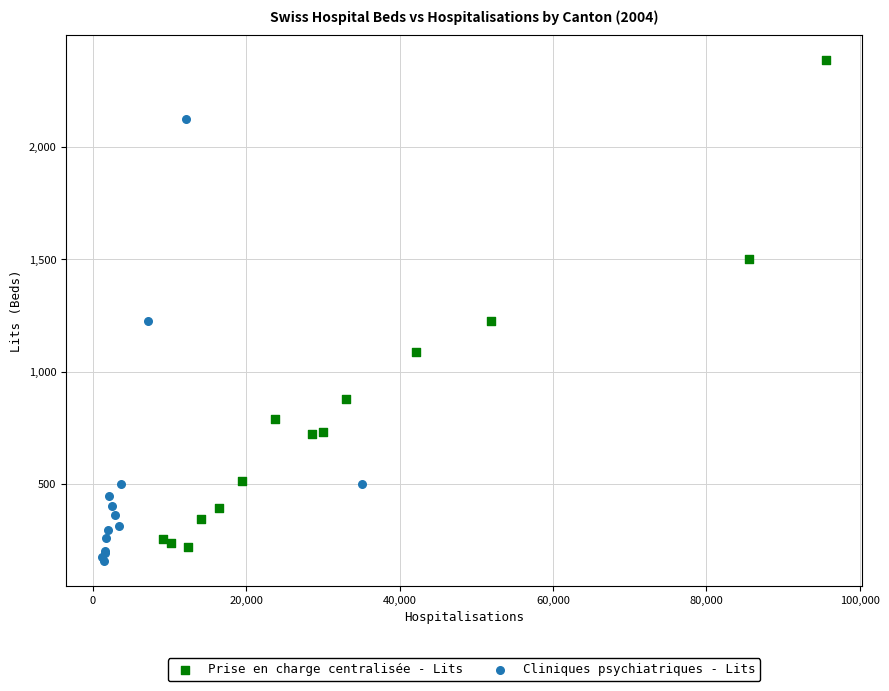

Which series has the largest Y range (max minus min)?

Prise en charge centralisée - Lits